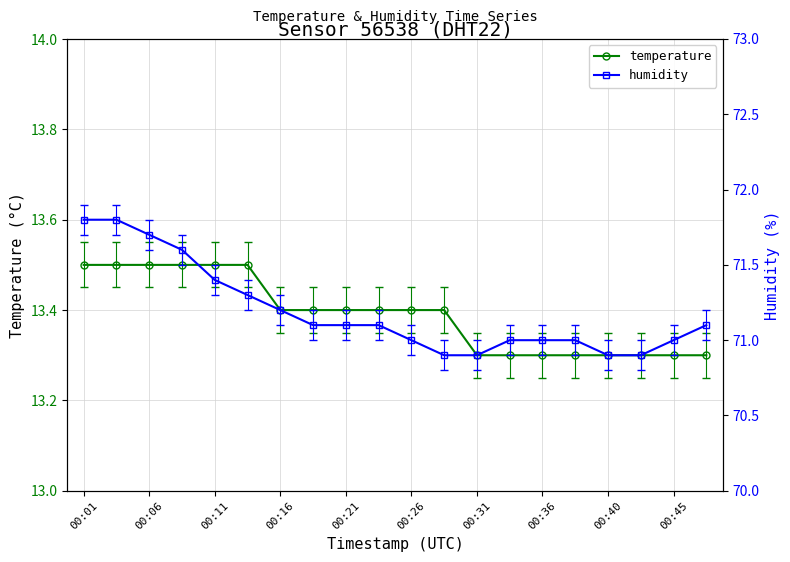

True or false: temperature and humidity intersect in this chart.

False